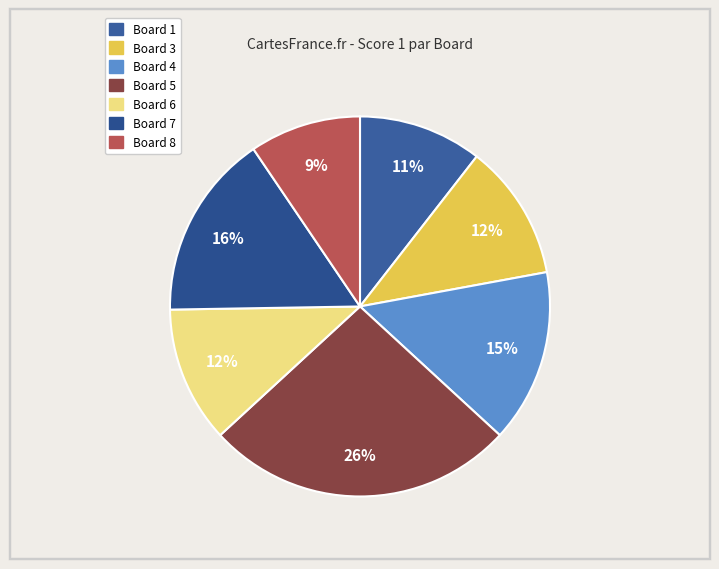

How many slices are in this pie chart?

7